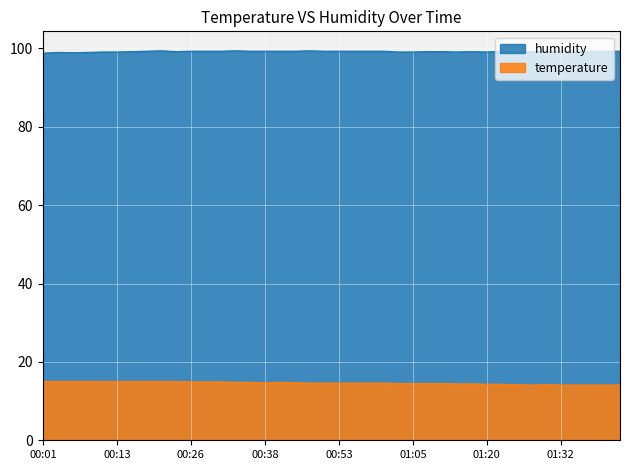

Which series has the largest total across all categories?

humidity